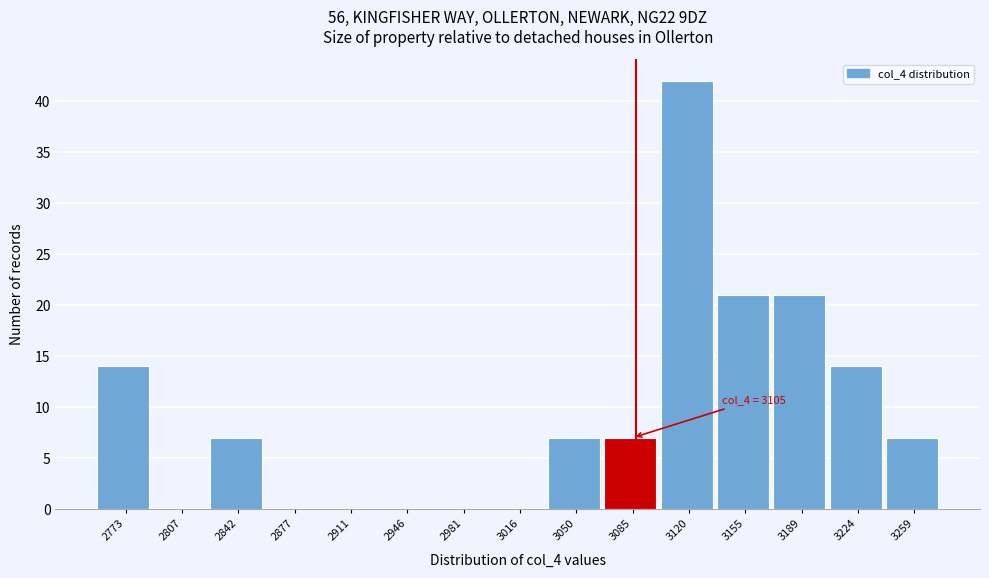

Reading left to right, list all the values displayed in this chart.

2773=14	2807=0	2842=7	2877=0	2911=0	2946=0	2981=0	3016=0	3050=7	3085=7	3120=42	3155=21	3189=21	3224=14	3259=7